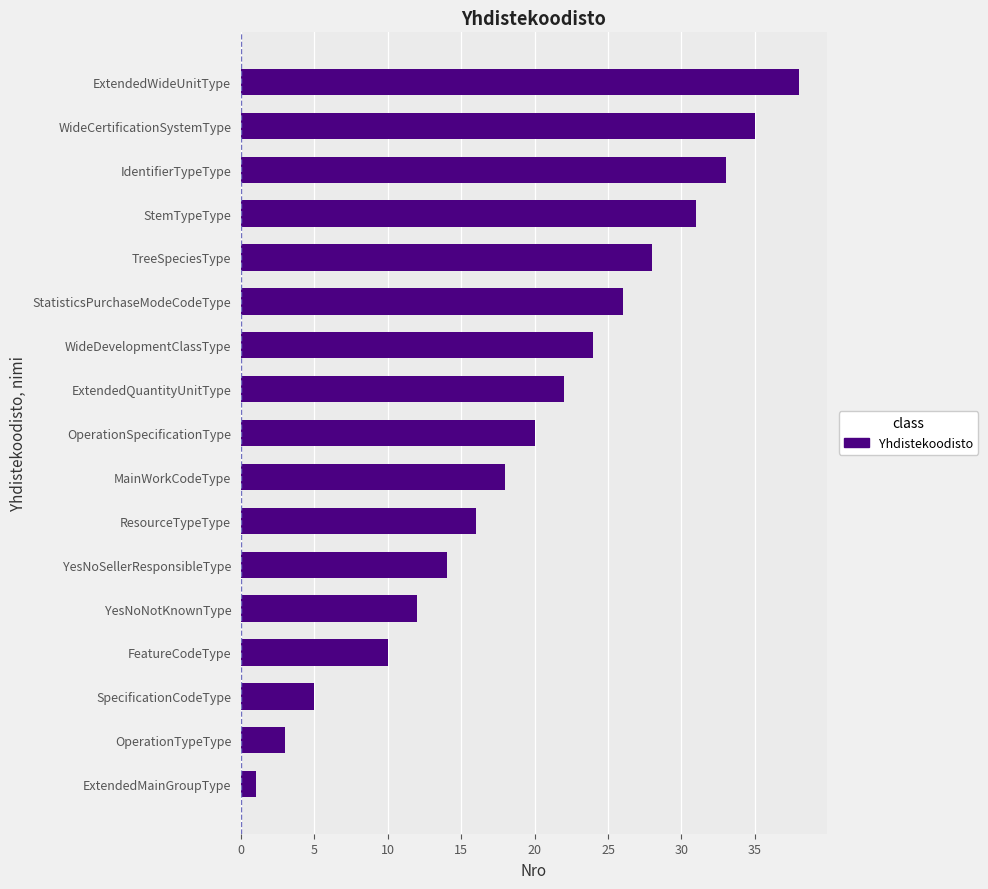

Does the chart contain any negative values?

No